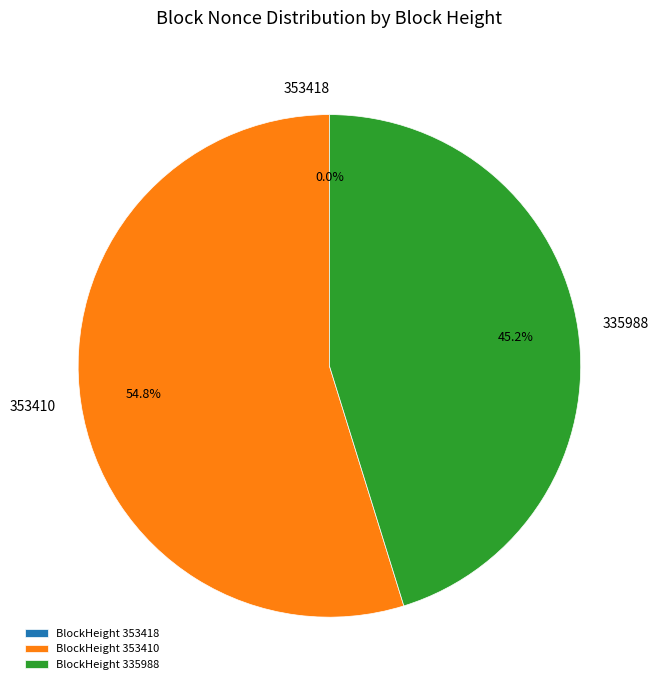

Which has a higher value, BlockHeight 335988 or BlockHeight 353410?

BlockHeight 353410